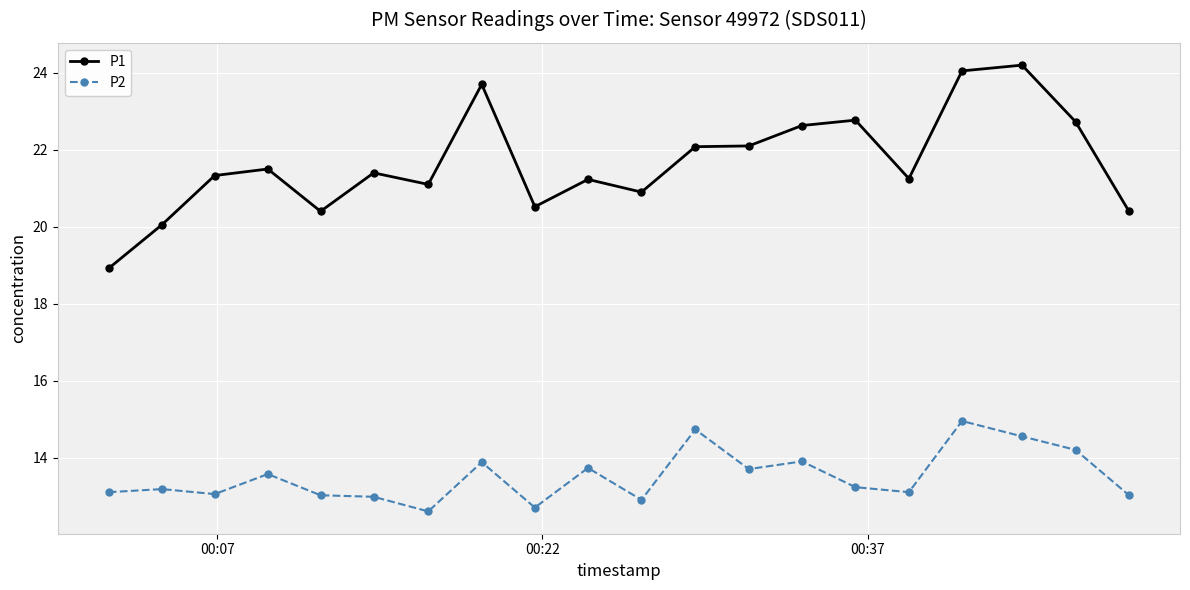

Which series has the largest range (max minus min)?

P1